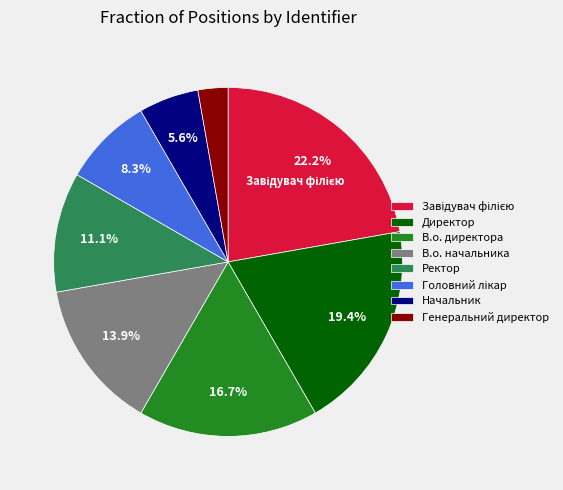

Is there any slice that represents more than half of the pie?

No